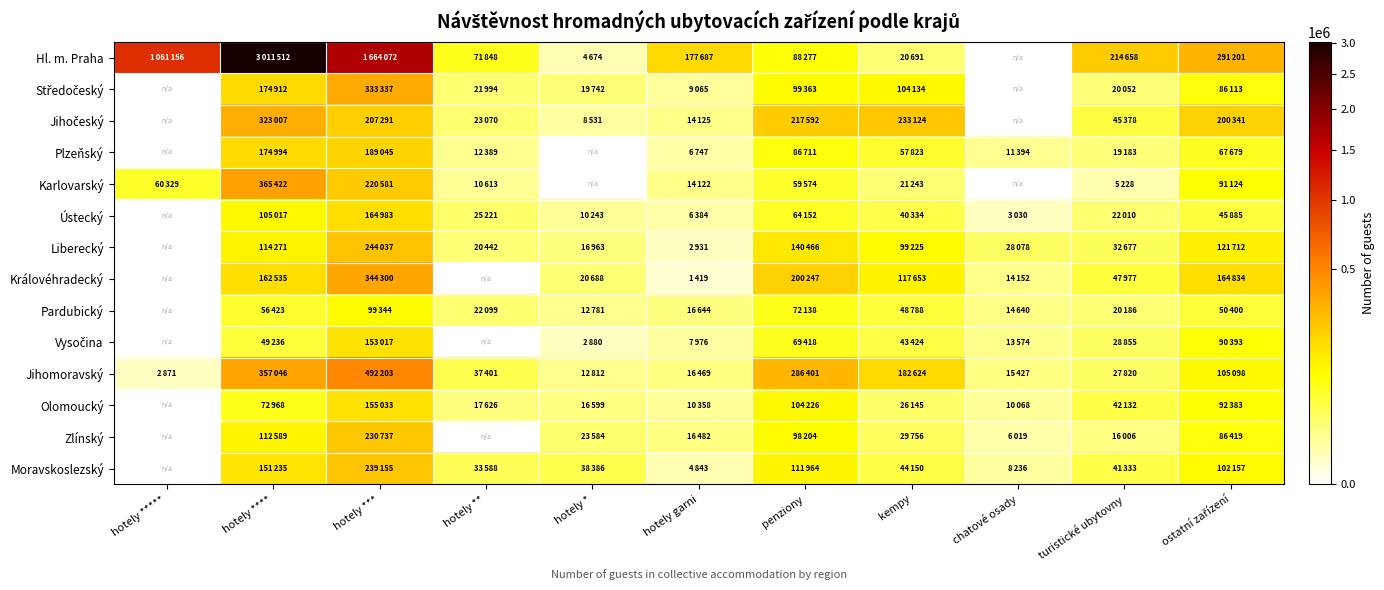

How many data points does each series have?

11